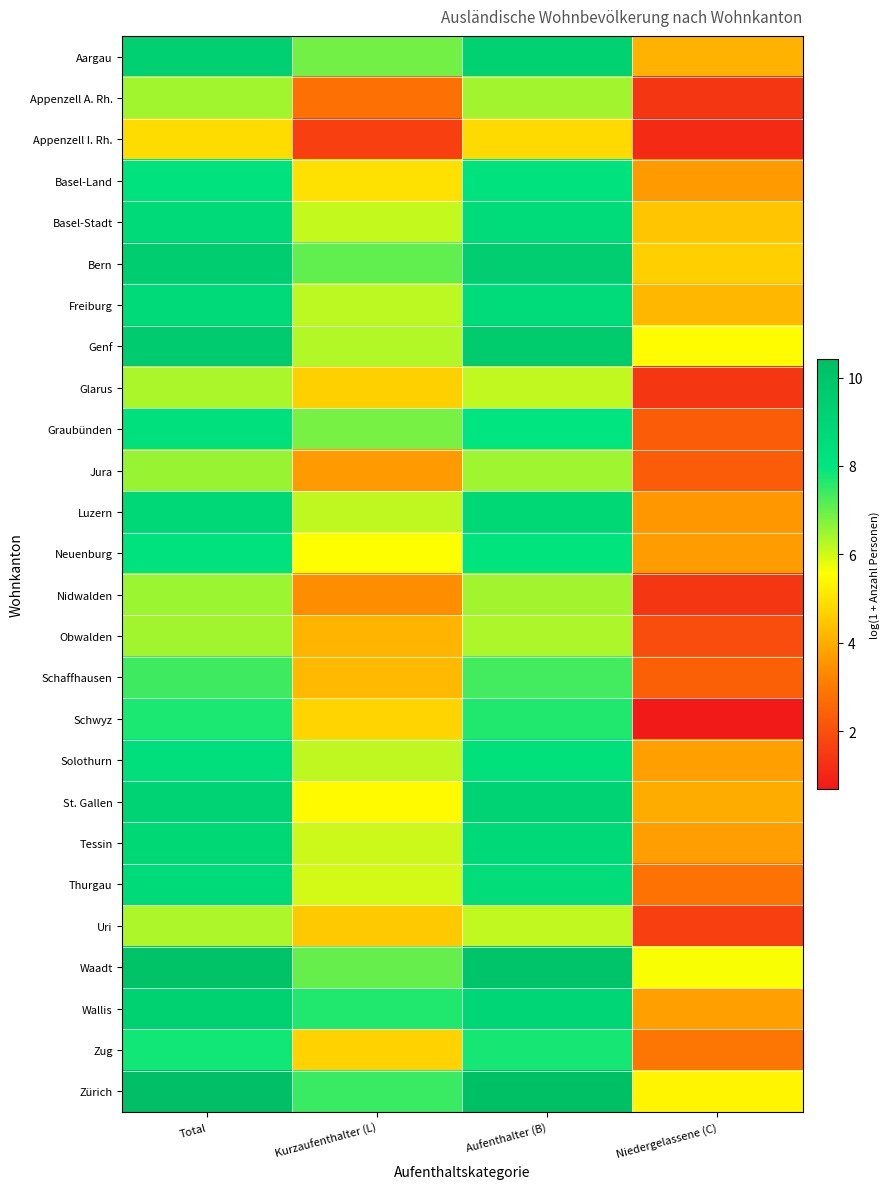

Reading left to right, what are all the values shown in this chart?

Aargau: Total=9.3	Kurzaufenthalter (L)=6.9	Aufenthalter (B)=9.2	Niedergelassene (C)=4.1
Appenzell A. Rh.: Total=6.5	Kurzaufenthalter (L)=2.8	Aufenthalter (B)=6.4	Niedergelassene (C)=1.4
Appenzell I. Rh.: Total=4.9	Kurzaufenthalter (L)=1.6	Aufenthalter (B)=4.9	Niedergelassene (C)=1.1
Basel-Land: Total=8.2	Kurzaufenthalter (L)=5.0	Aufenthalter (B)=8.1	Niedergelassene (C)=3.6
Basel-Stadt: Total=8.7	Kurzaufenthalter (L)=6.1	Aufenthalter (B)=8.6	Niedergelassene (C)=4.5
Bern: Total=9.5	Kurzaufenthalter (L)=7.1	Aufenthalter (B)=9.4	Niedergelassene (C)=4.7
Freiburg: Total=8.7	Kurzaufenthalter (L)=6.2	Aufenthalter (B)=8.6	Niedergelassene (C)=4.2
Genf: Total=9.6	Kurzaufenthalter (L)=6.3	Aufenthalter (B)=9.6	Niedergelassene (C)=5.5
Glarus: Total=6.4	Kurzaufenthalter (L)=4.7	Aufenthalter (B)=6.1	Niedergelassene (C)=1.4
Graubünden: Total=8.3	Kurzaufenthalter (L)=6.8	Aufenthalter (B)=8.0	Niedergelassene (C)=2.3
Jura: Total=6.5	Kurzaufenthalter (L)=3.7	Aufenthalter (B)=6.5	Niedergelassene (C)=2.3
Luzern: Total=8.9	Kurzaufenthalter (L)=6.2	Aufenthalter (B)=8.8	Niedergelassene (C)=3.6
Neuenburg: Total=8.1	Kurzaufenthalter (L)=5.6	Aufenthalter (B)=8.1	Niedergelassene (C)=3.7
Nidwalden: Total=6.5	Kurzaufenthalter (L)=3.4	Aufenthalter (B)=6.4	Niedergelassene (C)=1.4
Obwalden: Total=6.5	Kurzaufenthalter (L)=4.1	Aufenthalter (B)=6.3	Niedergelassene (C)=1.9
Schaffhausen: Total=7.4	Kurzaufenthalter (L)=4.3	Aufenthalter (B)=7.3	Niedergelassene (C)=2.4
Schwyz: Total=7.7	Kurzaufenthalter (L)=4.7	Aufenthalter (B)=7.7	Niedergelassene (C)=0.7
Solothurn: Total=8.4	Kurzaufenthalter (L)=6.2	Aufenthalter (B)=8.2	Niedergelassene (C)=3.7
St. Gallen: Total=9.2	Kurzaufenthalter (L)=5.5	Aufenthalter (B)=9.1	Niedergelassene (C)=4.0
Tessin: Total=8.8	Kurzaufenthalter (L)=6.0	Aufenthalter (B)=8.7	Niedergelassene (C)=3.7
Thurgau: Total=8.6	Kurzaufenthalter (L)=6.0	Aufenthalter (B)=8.5	Niedergelassene (C)=2.8
Uri: Total=6.3	Kurzaufenthalter (L)=4.5	Aufenthalter (B)=6.2	Niedergelassene (C)=1.6
Waadt: Total=10.1	Kurzaufenthalter (L)=7.0	Aufenthalter (B)=10.1	Niedergelassene (C)=5.6
Wallis: Total=9.2	Kurzaufenthalter (L)=7.7	Aufenthalter (B)=8.9	Niedergelassene (C)=3.8
Zug: Total=7.8	Kurzaufenthalter (L)=4.7	Aufenthalter (B)=7.8	Niedergelassene (C)=2.9
Zürich: Total=10.4	Kurzaufenthalter (L)=7.4	Aufenthalter (B)=10.4	Niedergelassene (C)=5.4